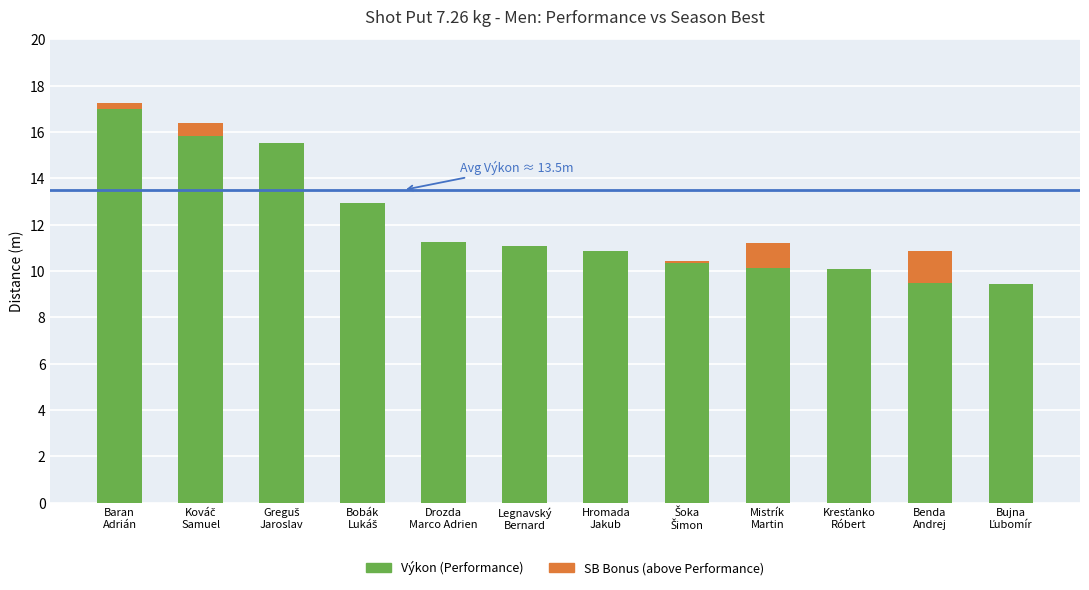

What is the maximum value for Výkon (Performance)?

17.0